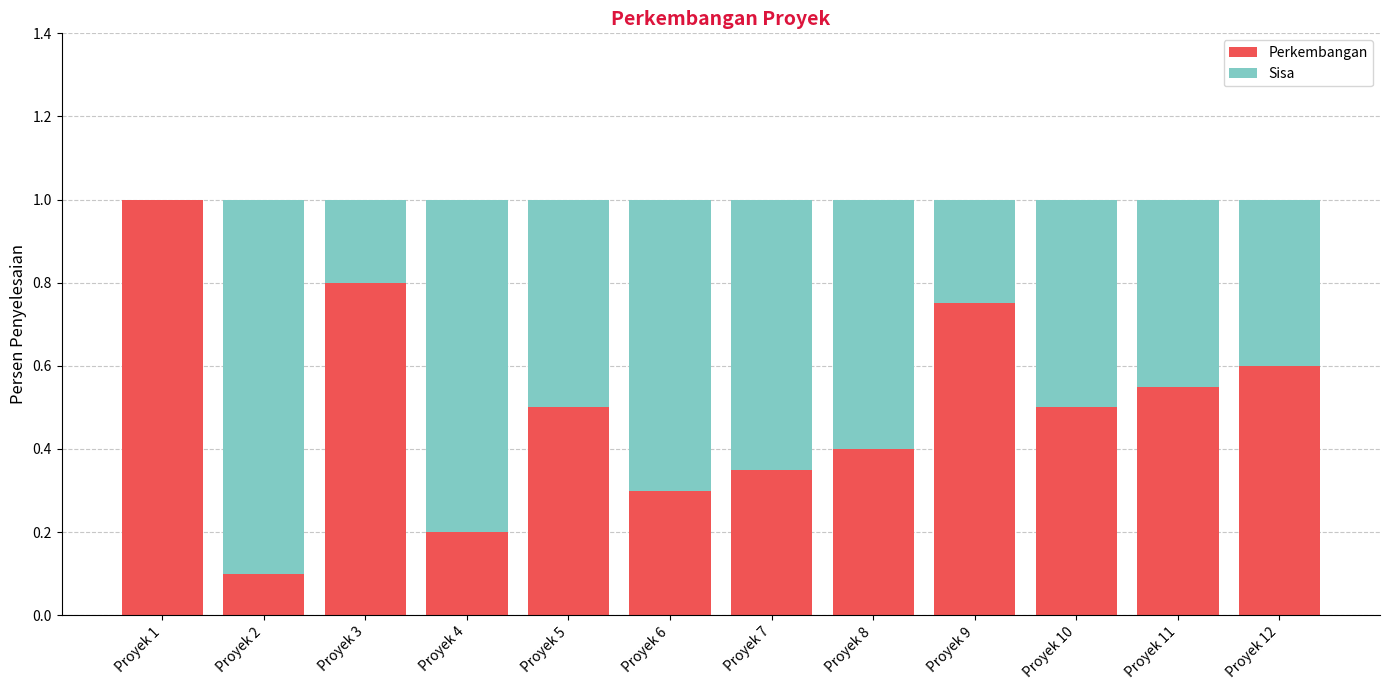

At which label does Perkembangan reach its peak?

Proyek 1